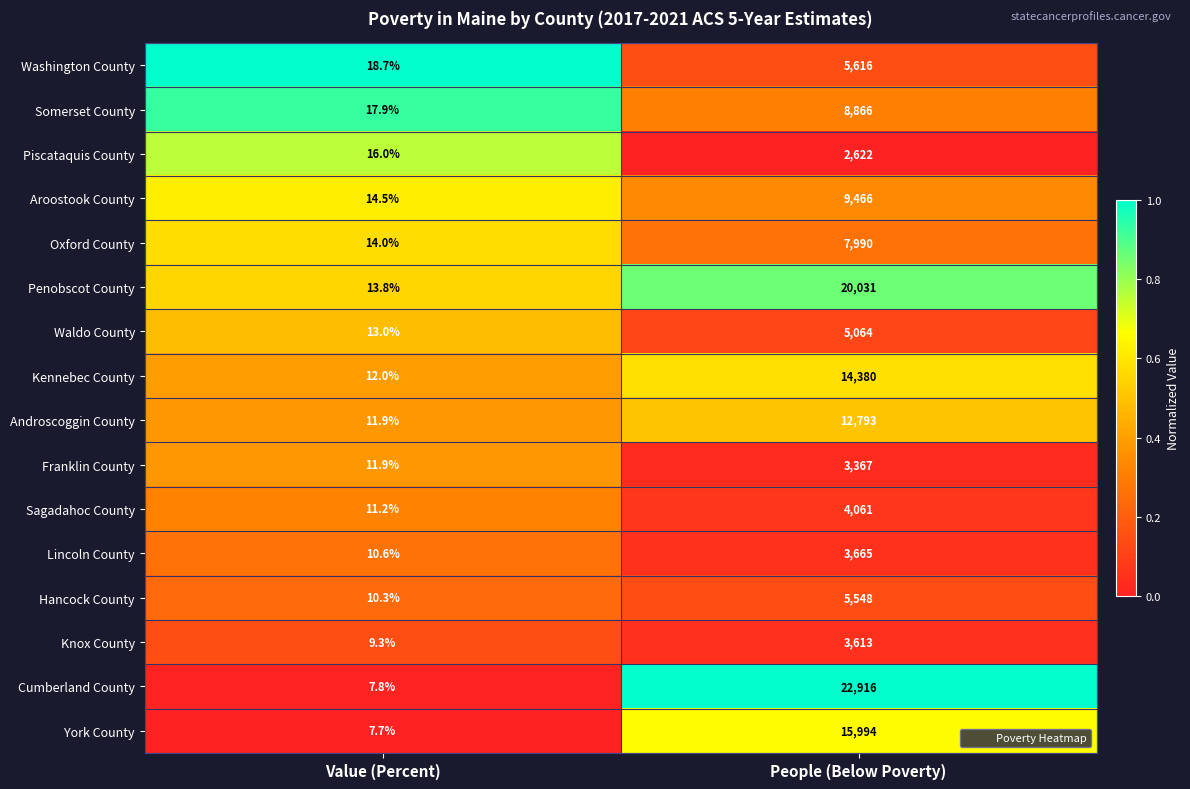

True or false: Waldo County has a value of 5064.0 at People (Below Poverty).

True